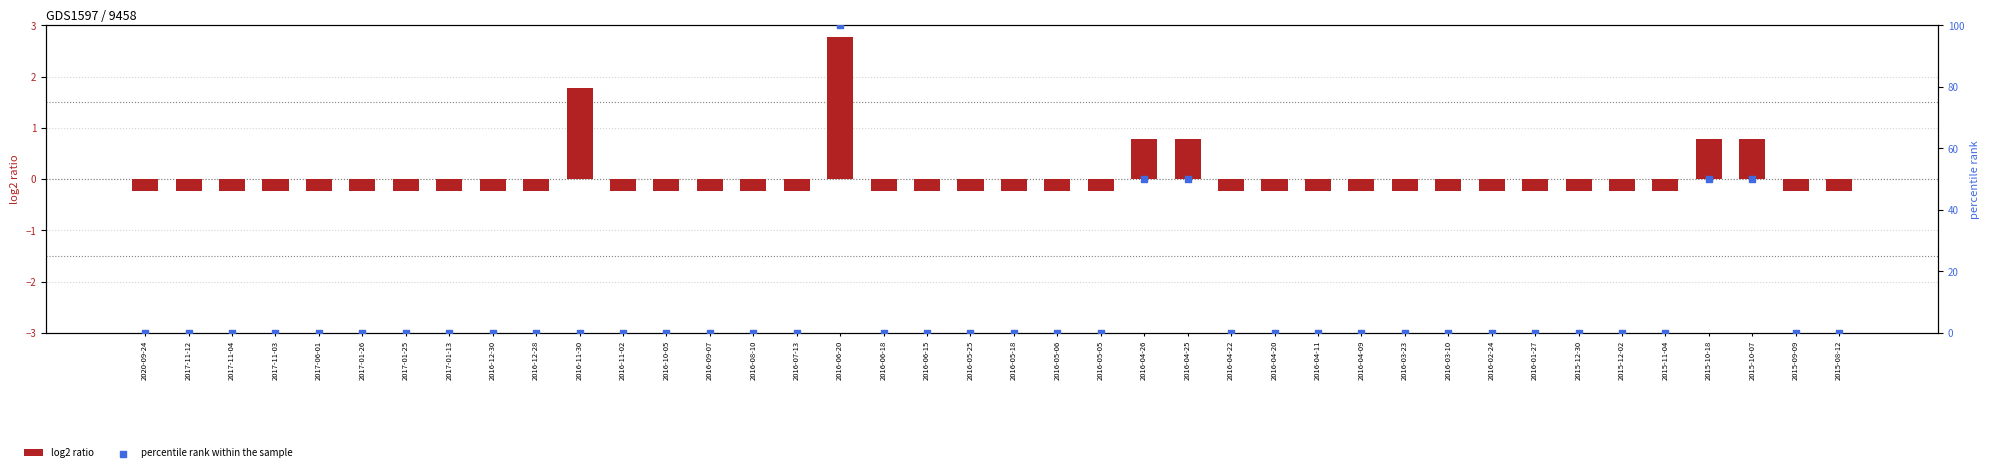

Which series reaches the minimum Y coordinate?

log2 ratio